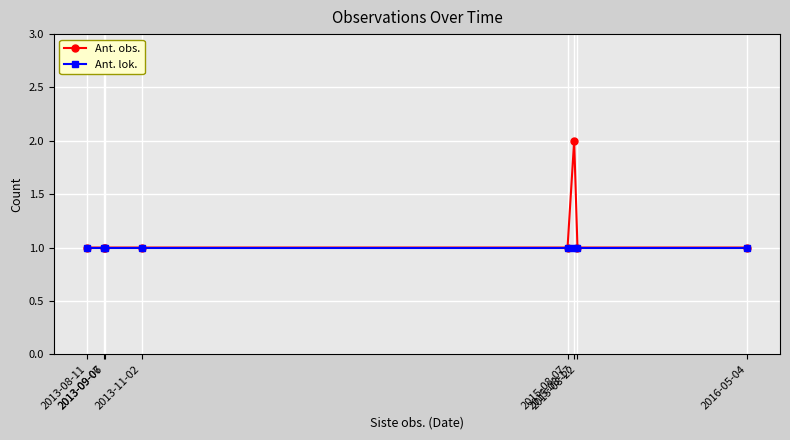

Which series has the largest total across all categories?

Ant. obs.